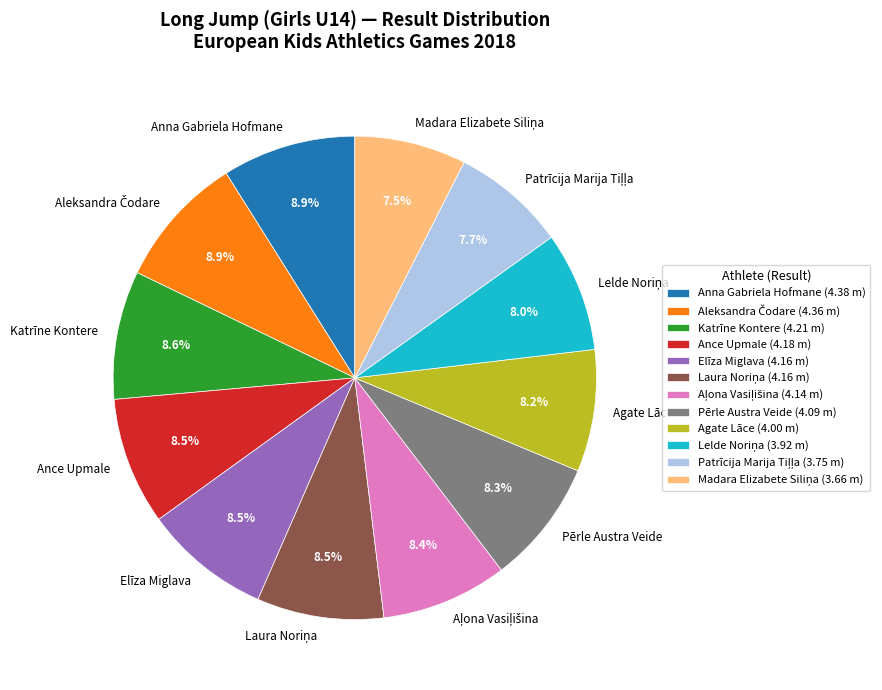

Does any single category account for the majority?

No